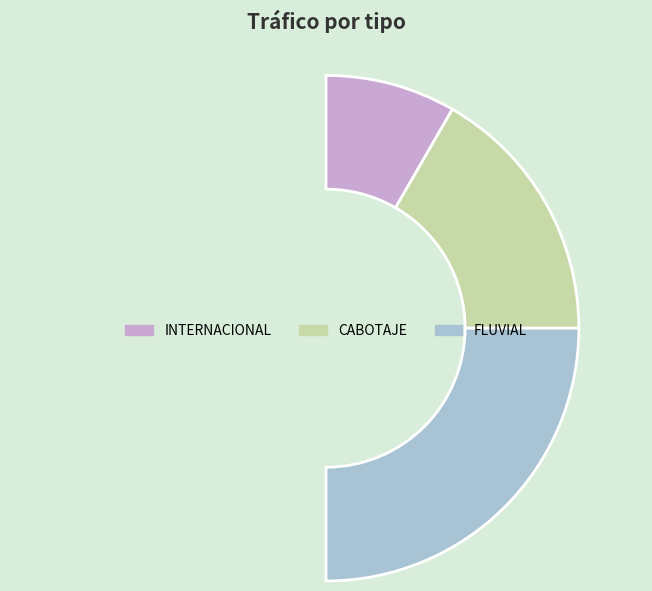

Which has a higher value, CABOTAJE or FLUVIAL?

FLUVIAL